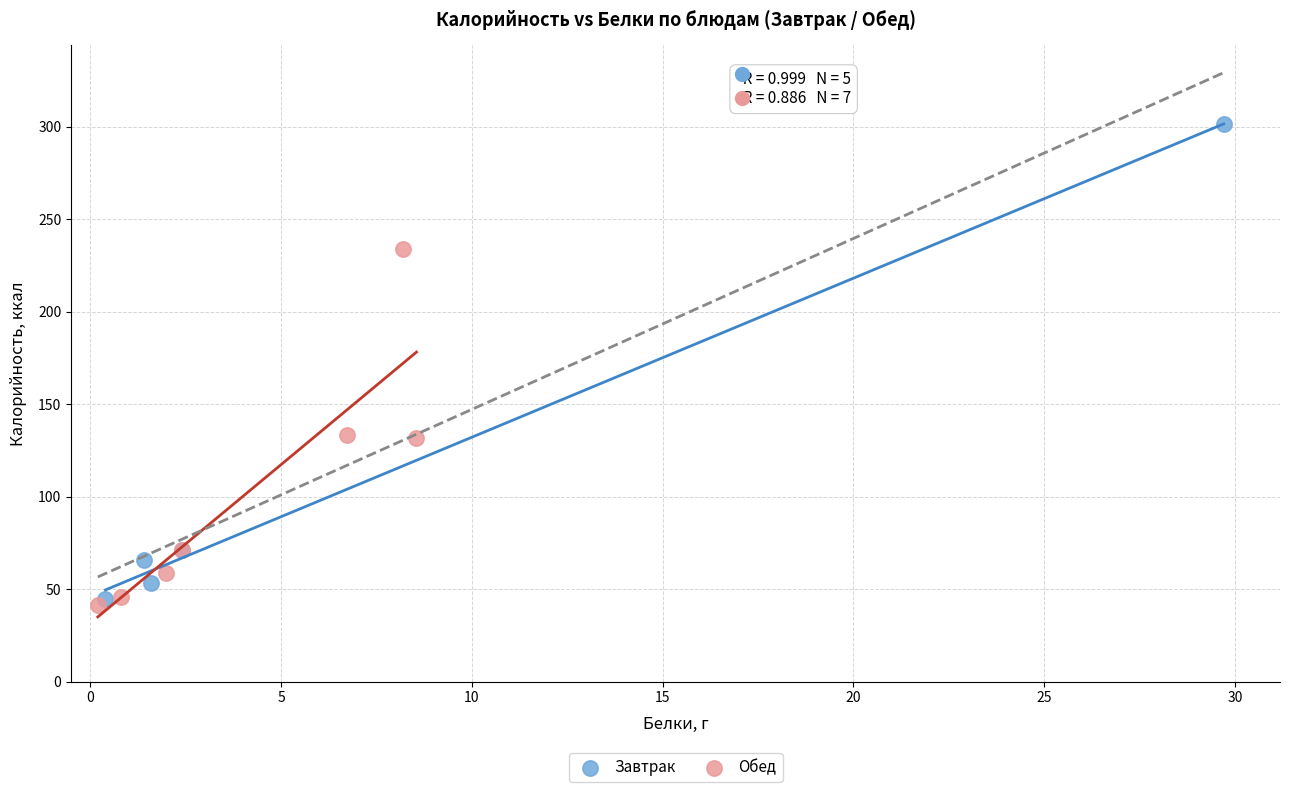

Which series contains the highest Y value?

Завтрак